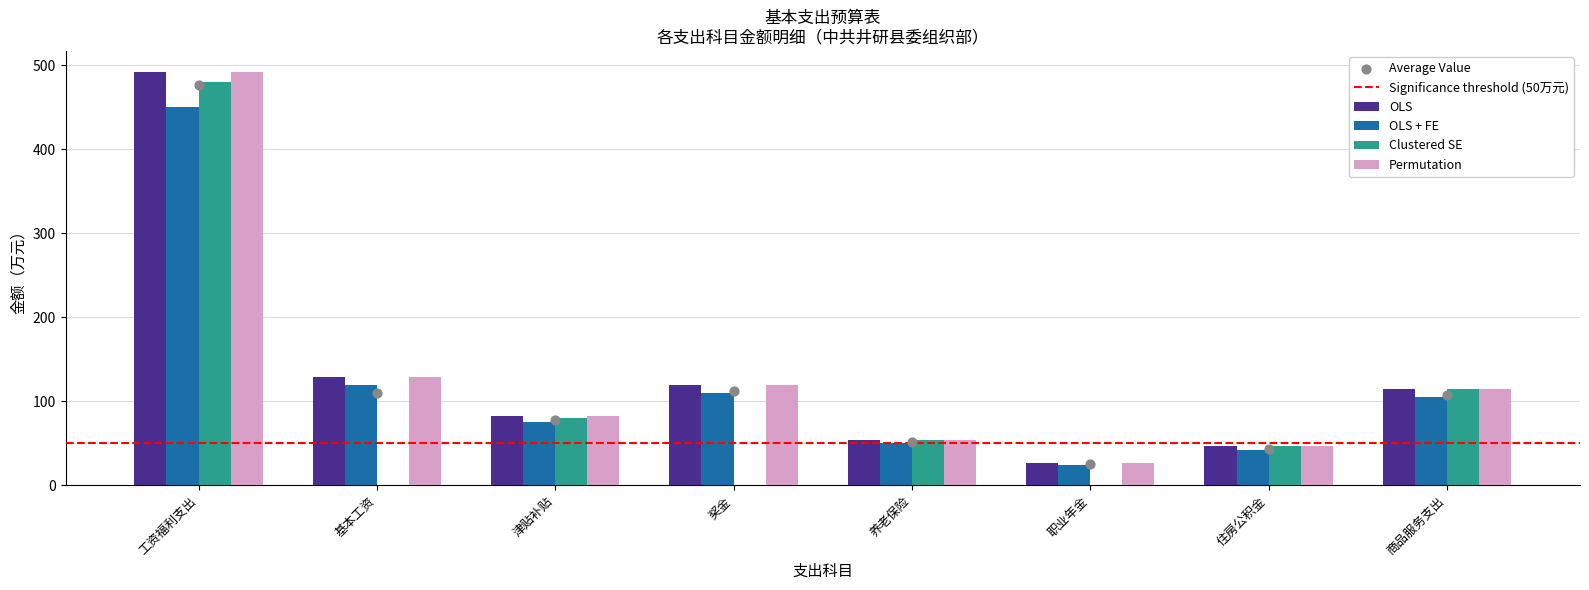

Which series has the largest total across all categories?

OLS